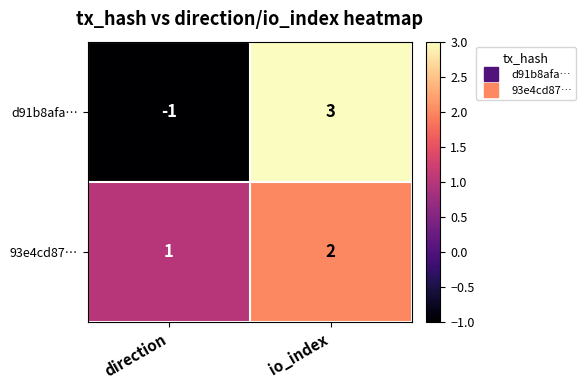

The value of 93e4cd87… at io_index is 3. True or false?

False